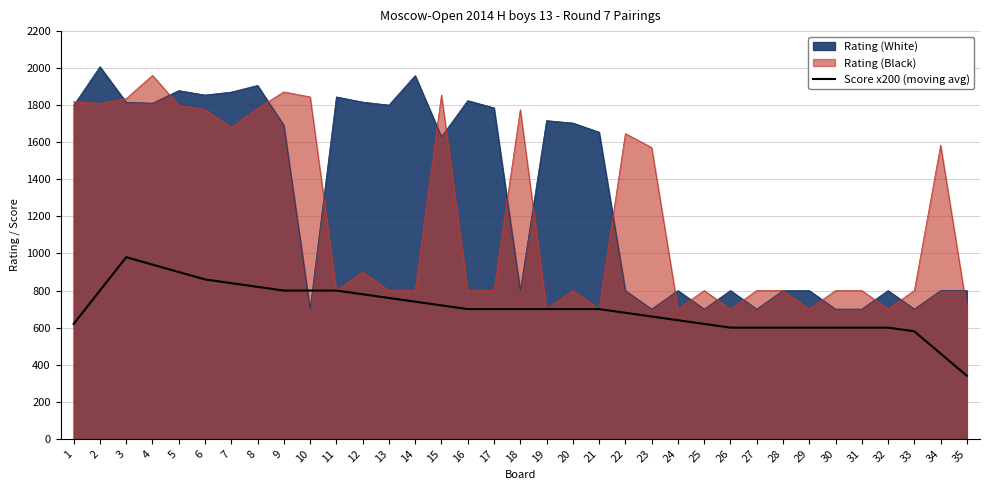

Where is the data nearest to the value 660?

23